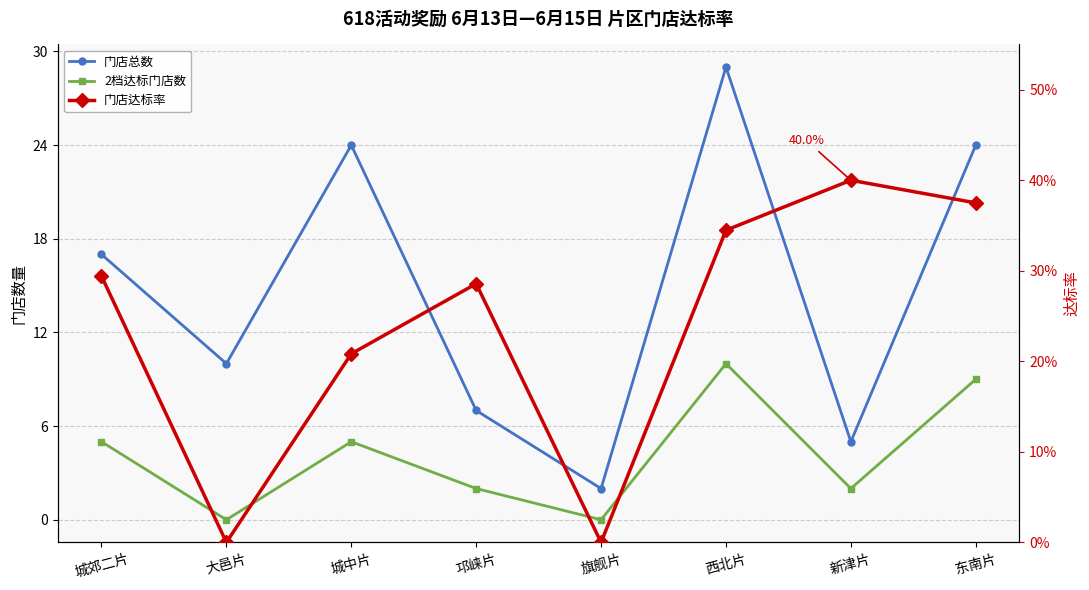

Reading left to right, what are all the values shown in this chart?

门店总数: 17.0	10.0	24.0	7.0	2.0	29.0	5.0	24.0
2档达标门店数: 5.0	0.0	5.0	2.0	0.0	10.0	2.0	9.0
门店达标率: 0.3	0.0	0.2	0.3	0.0	0.3	0.4	0.4